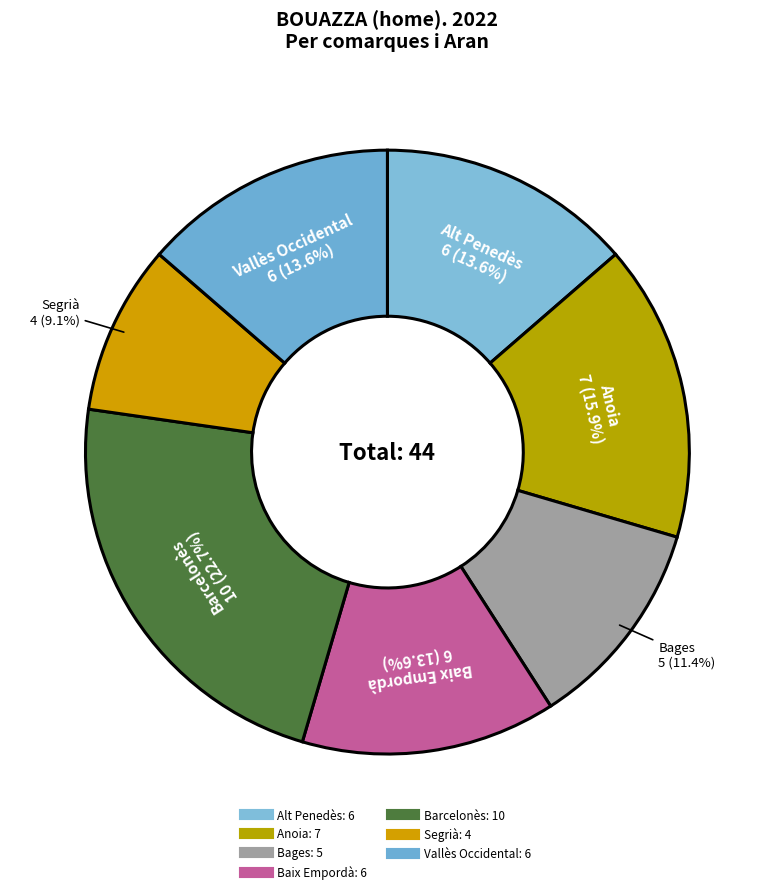

To the nearest percent, what is the difference between the largest and smallest slice percentages?

14%